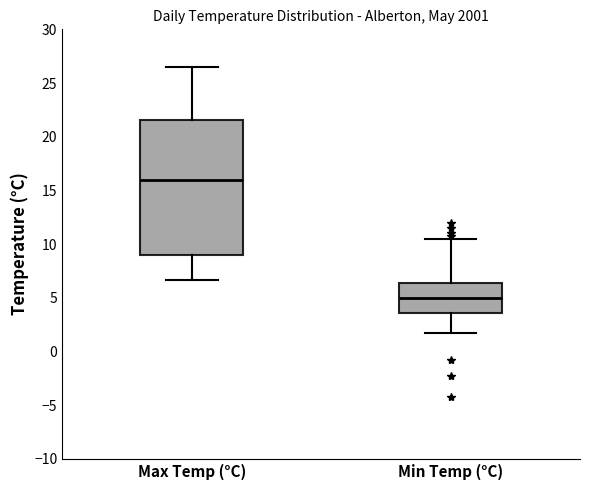

Reading left to right, transcribe this box plot: for each box, give where its median line is, the range the box spans, and where its two whiskers end, as read against the y-axis. The values are not printed on the chart, so give them approximately, as read against the axis.

Max Temp (°C): median 16.0, box 9.0 to 21.5, whiskers 6.5 to 26.5
Min Temp (°C): median 5.0, box 3.5 to 6.5, whiskers 1.5 to 10.5